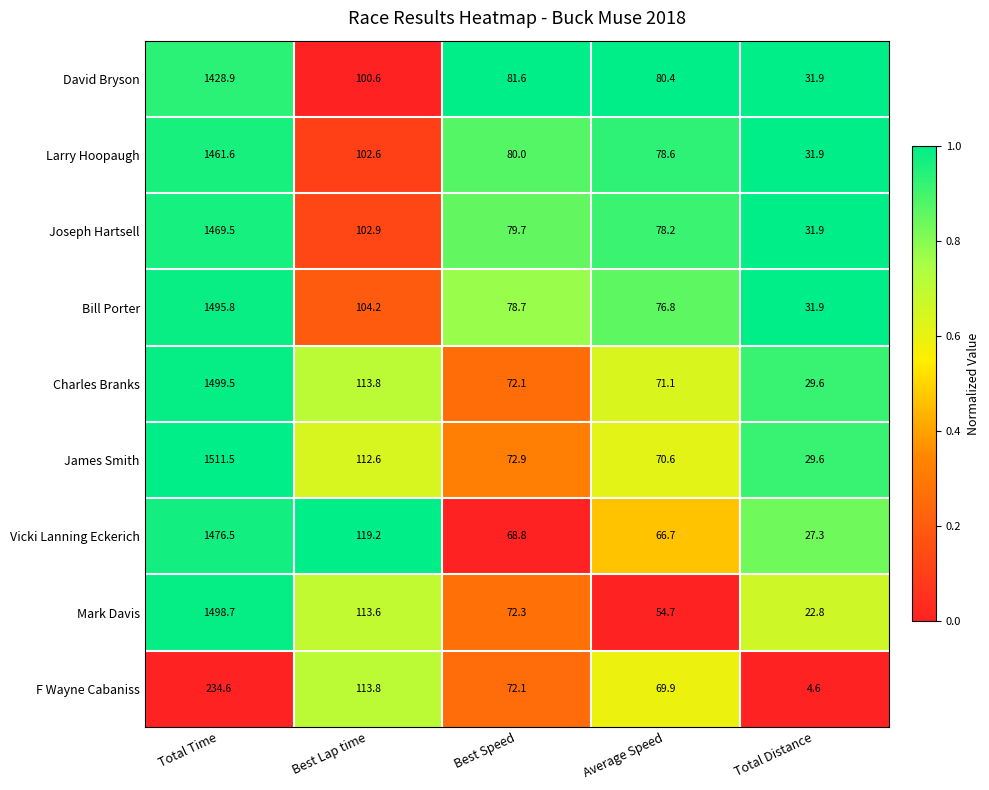

True or false: David Bryson has a value of 81.6 at Best Speed.

True